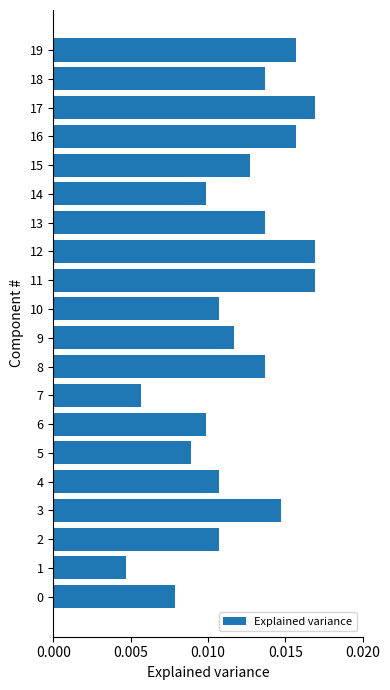

How many values are between 0 and 1?

20